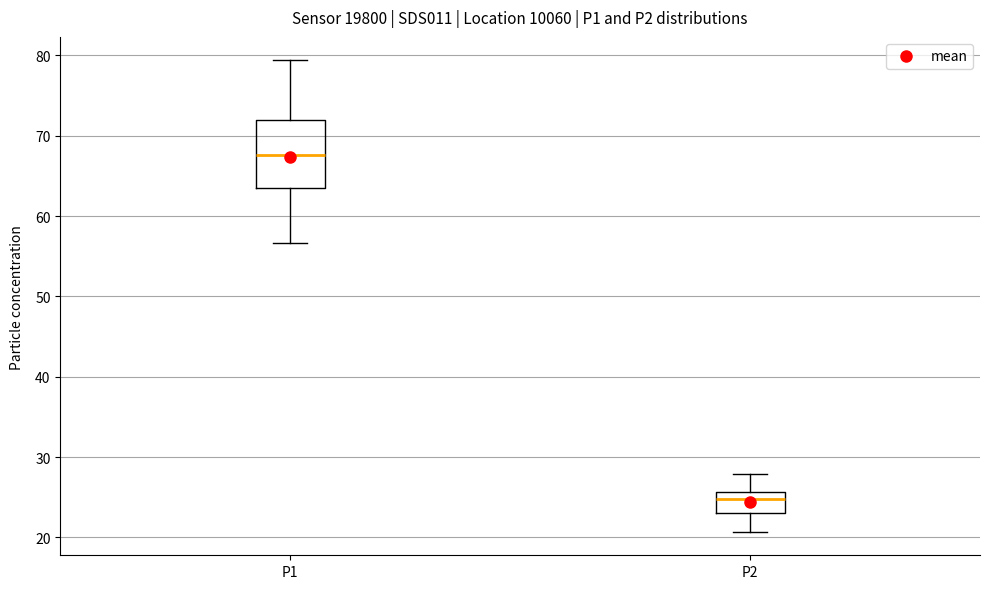

Reading left to right, transcribe this box plot: for each box, give where its median line is, the range the box spans, and where its two whiskers end, as read against the y-axis. The values are not printed on the chart, so give them approximately, as read against the axis.

P1: median 68, box 63 to 72, whiskers 57 to 79
P2: median 25, box 23 to 26, whiskers 21 to 28